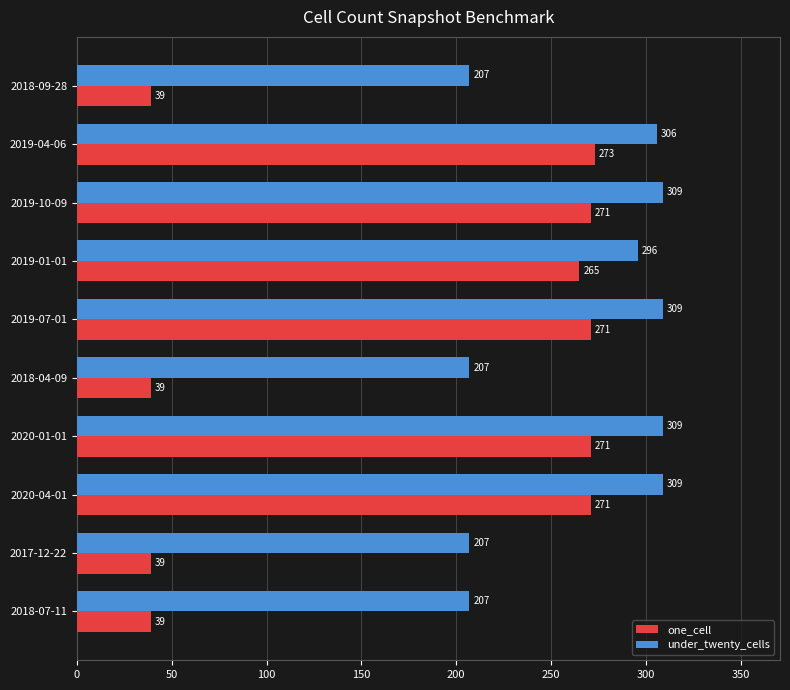

The one_cell series shows 447 at 2020-01-01. True or false?

False